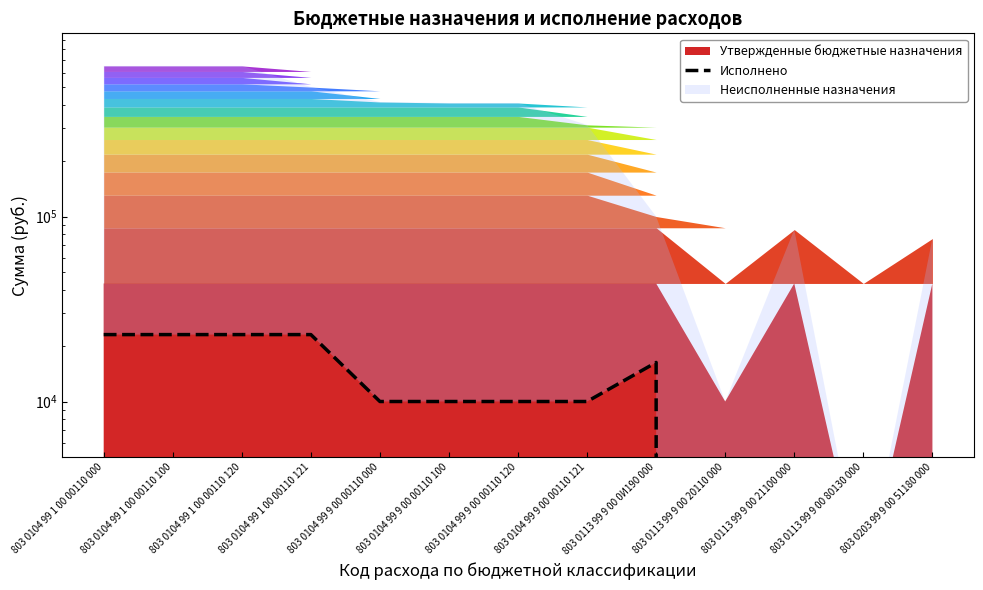

Rank the categories by value from lowest to highest.

803 0113 99 9 00 20110 000, 803 0113 99 9 00 21100 000, 803 0113 99 9 00 80130 000, 803 0203 99 9 00 51180 000, 803 0104 99 9 00 00110 000, 803 0104 99 9 00 00110 100, 803 0104 99 9 00 00110 120, 803 0104 99 9 00 00110 121, 803 0113 99 9 00 0И190 000, 803 0104 99 1 00 00110 000, 803 0104 99 1 00 00110 100, 803 0104 99 1 00 00110 120, 803 0104 99 1 00 00110 121